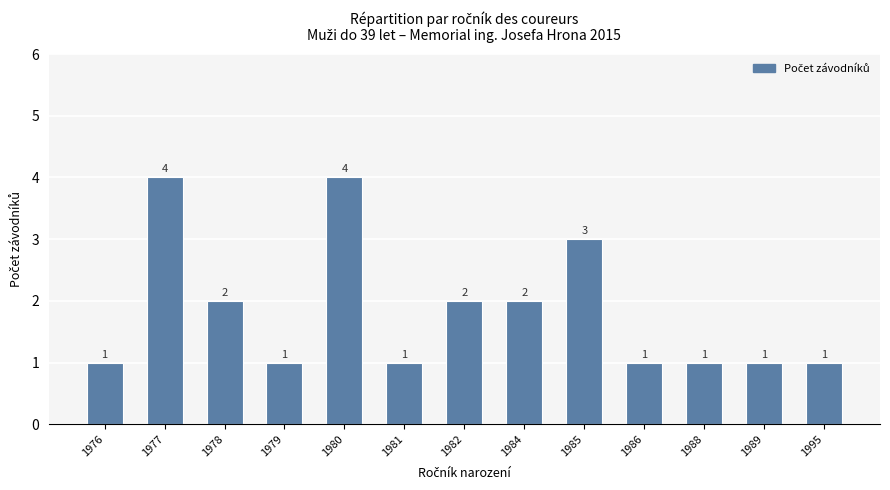

Reading left to right, what are all the values shown in this chart?

1	4	2	1	4	1	2	2	3	1	1	1	1